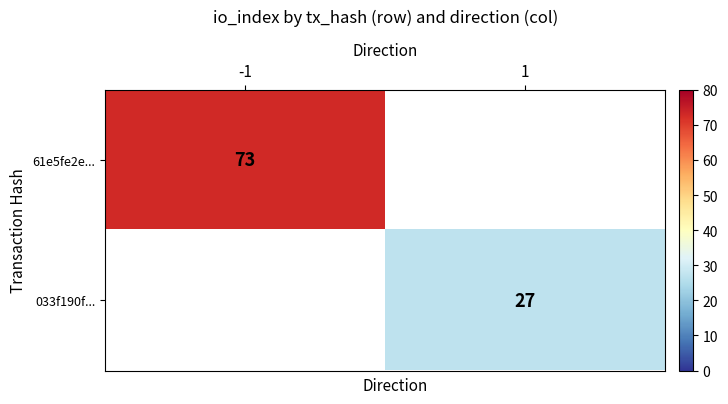

How many series are shown in this chart?

2